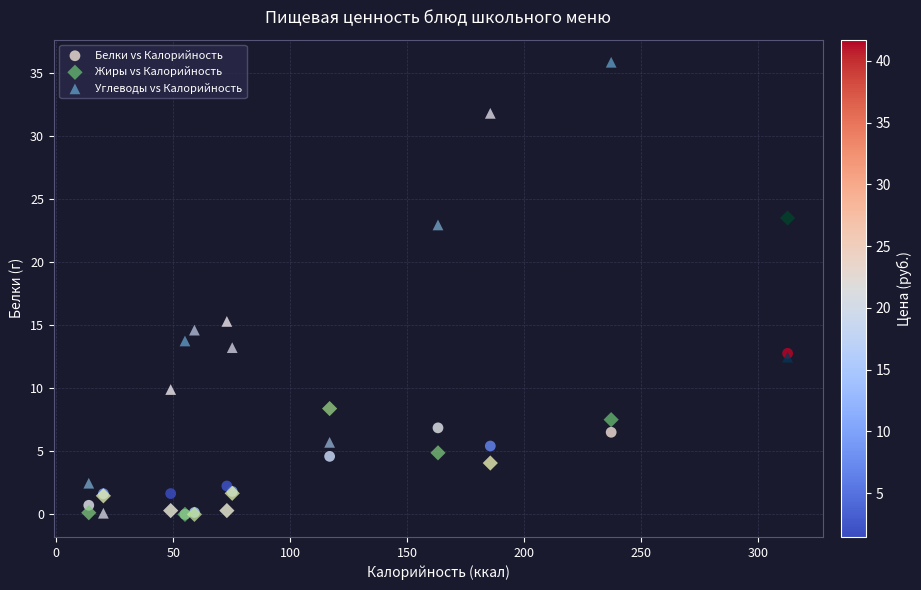

Across all series, what Y value is closest to 17?

15.3